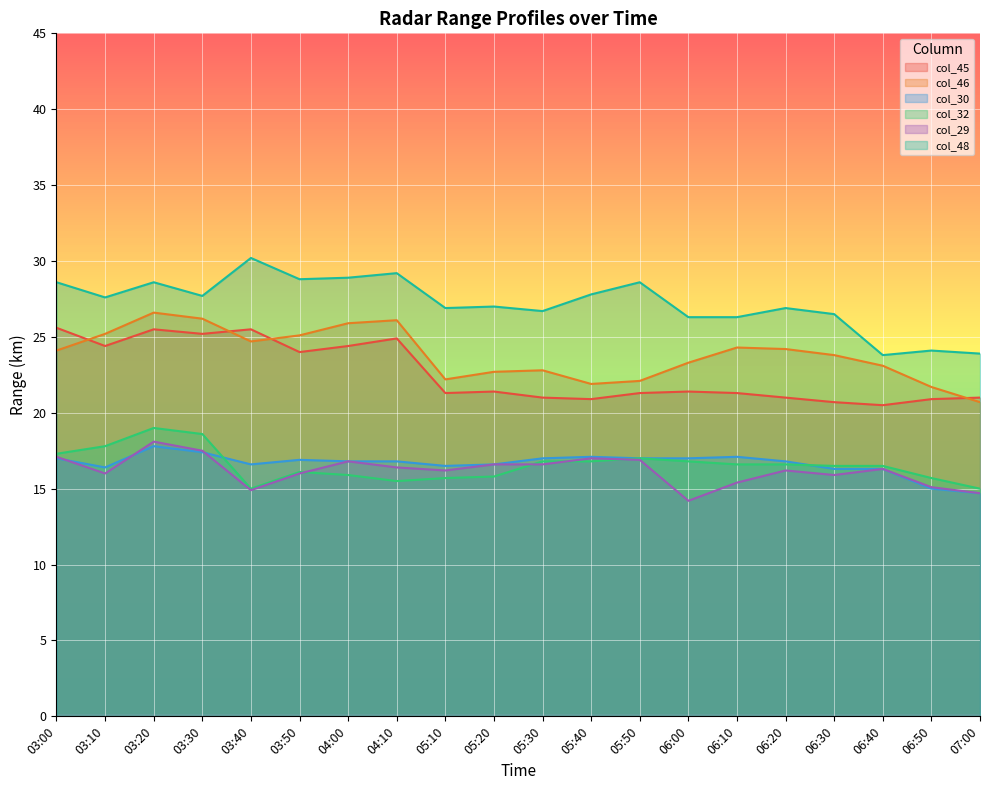

What is the sum of the col_29 values at 03:30 and 06:40?

33.8